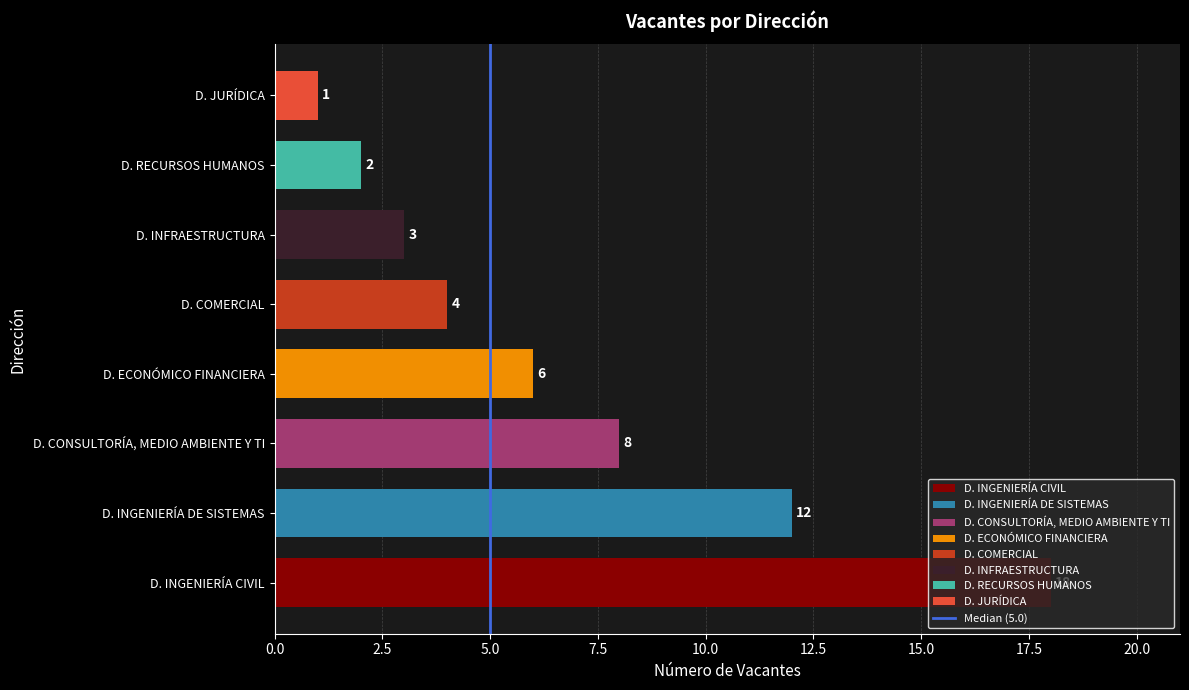

Where is the data nearest to the value 9?

D. CONSULTORÍA, MEDIO AMBIENTE Y TI